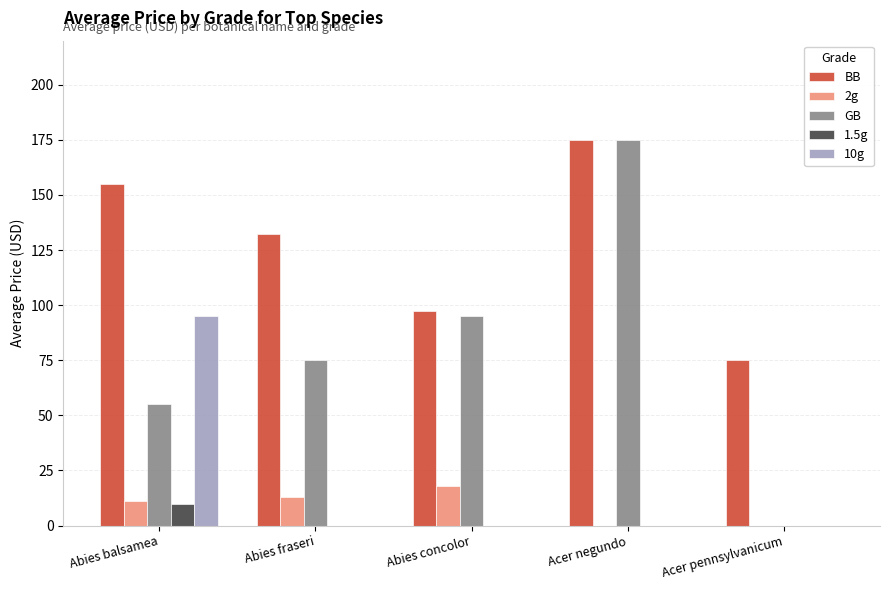

Reading right to left, what are all the values shown in this chart?

BB: Acer pennsylvanicum=75.0	Acer negundo=175.0	Abies concolor=97.5	Abies fraseri=132.5	Abies balsamea=155.0
2g: Acer pennsylvanicum=0.0	Acer negundo=0.0	Abies concolor=18.0	Abies fraseri=13.0	Abies balsamea=11.0
GB: Acer pennsylvanicum=0.0	Acer negundo=175.0	Abies concolor=95.0	Abies fraseri=75.0	Abies balsamea=55.0
1.5g: Acer pennsylvanicum=0.0	Acer negundo=0.0	Abies concolor=0.0	Abies fraseri=0.0	Abies balsamea=10.0
10g: Acer pennsylvanicum=0.0	Acer negundo=0.0	Abies concolor=0.0	Abies fraseri=0.0	Abies balsamea=95.0